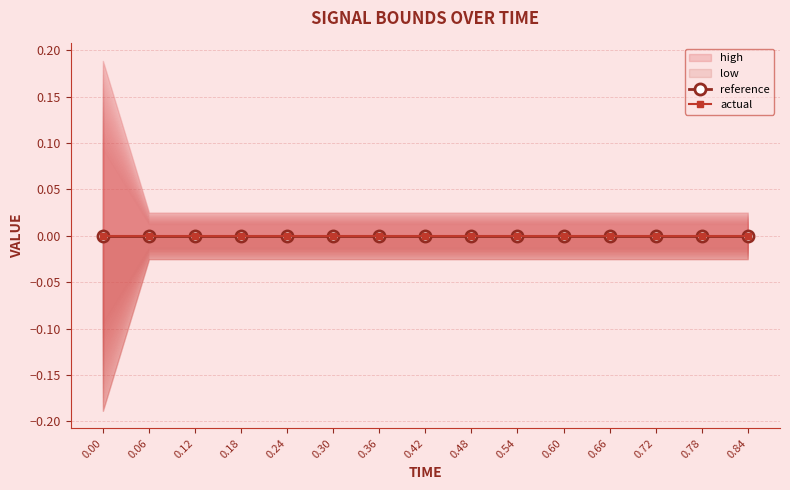

What is the label of the 14th point from the left?

0.78